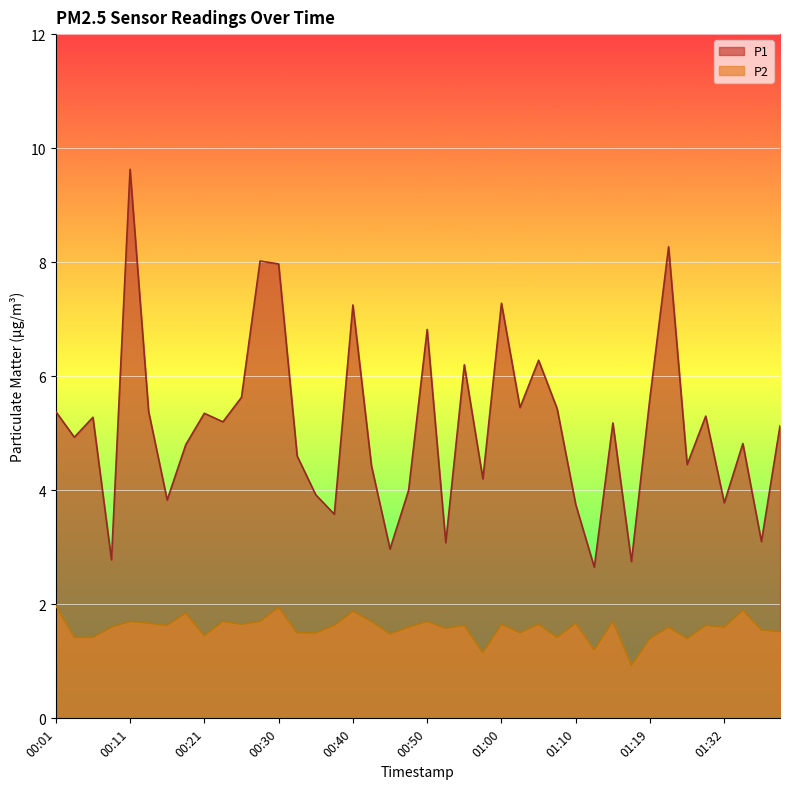

True or false: P1 and P2 cross at least once.

False